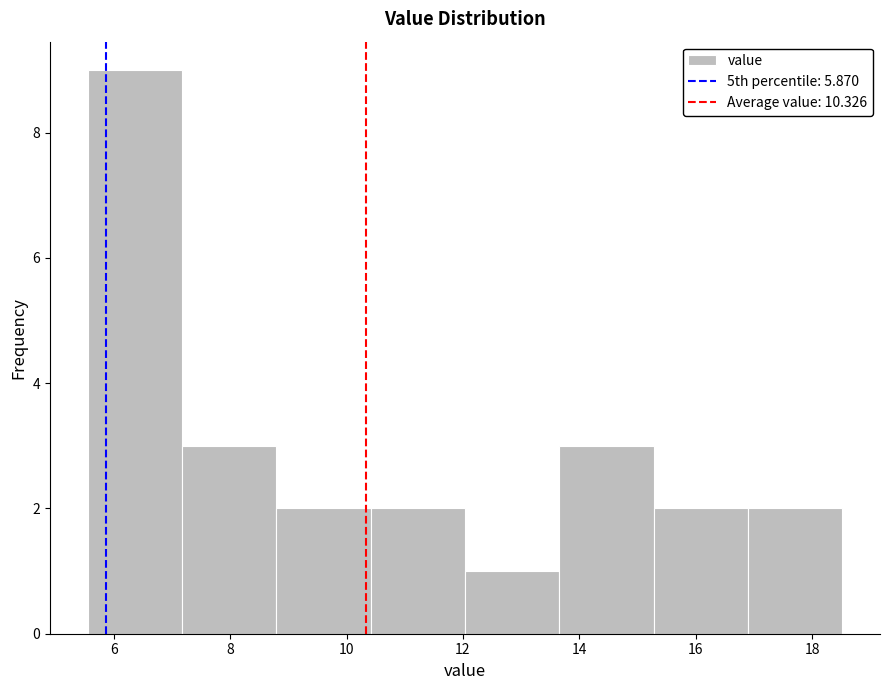

What is the height of the bar covering 5.6 to 7.2 on the x-axis? Neither the bar edges nor the heights are printed on the chart, so give them approximately, as read against the axes.

9